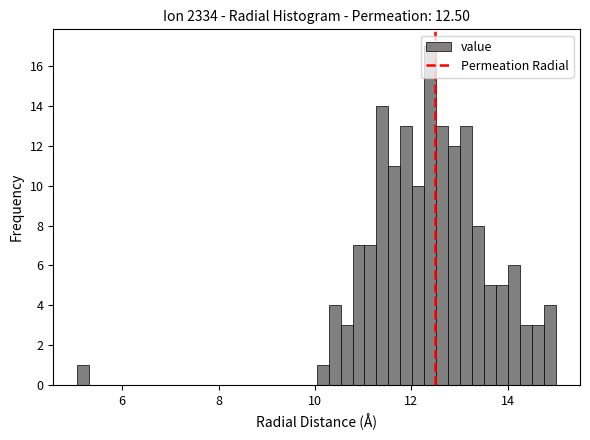

Around what value on the x-axis is the tallest bar? Give the approximate position of its centre, as read against the axis.

12.4